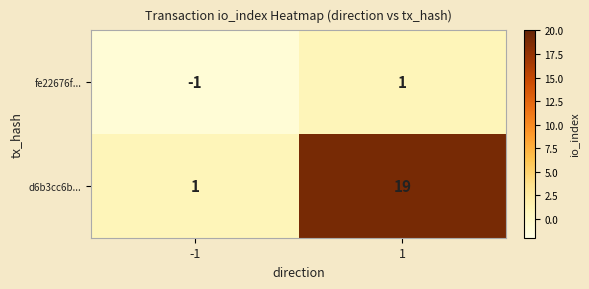

Rank the series by their average value, from highest to lowest.

d6b3cc6b..., fe22676f...